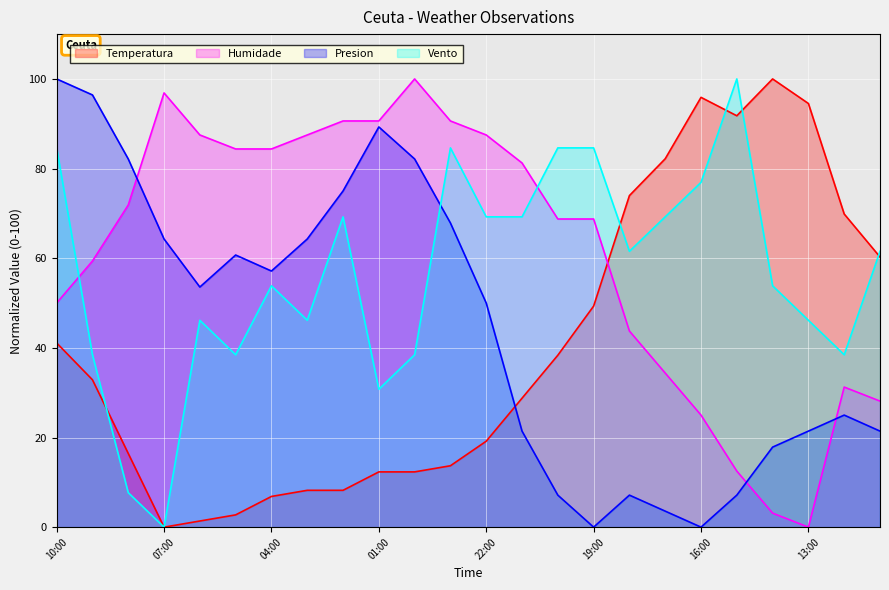

Is it true that Presion equals 64.3 at 07:00?

True